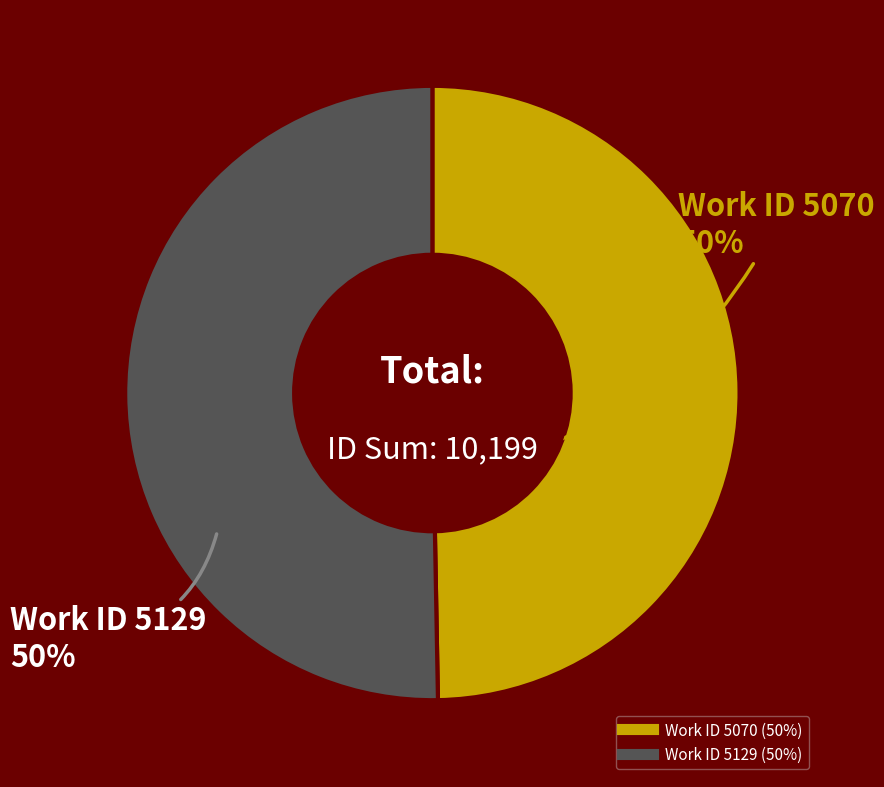

Is the sum of Work ID 5070 and Work ID 5129 greater than half?

Yes